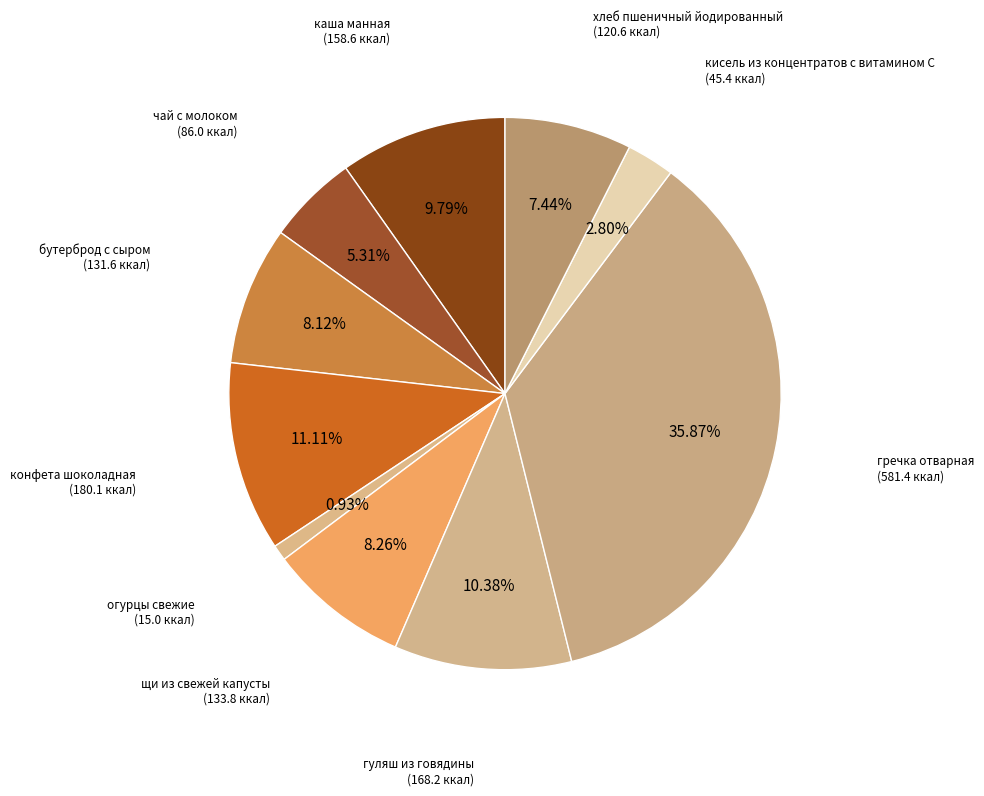

What is the total percentage of огурцы свежие and кисель из концентратов с витамином С?

3.7%